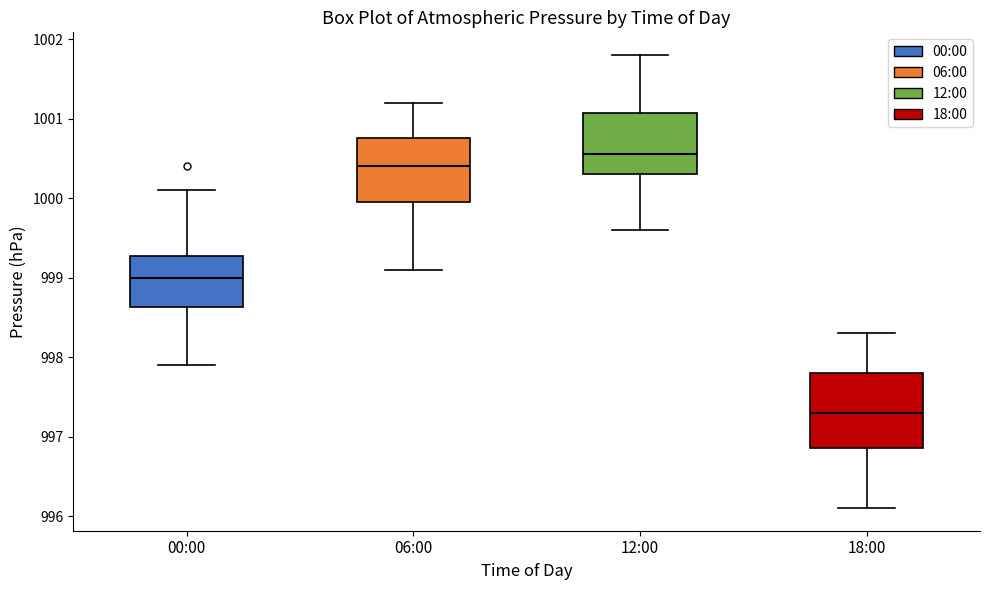

Which box has the highest median line?

12:00